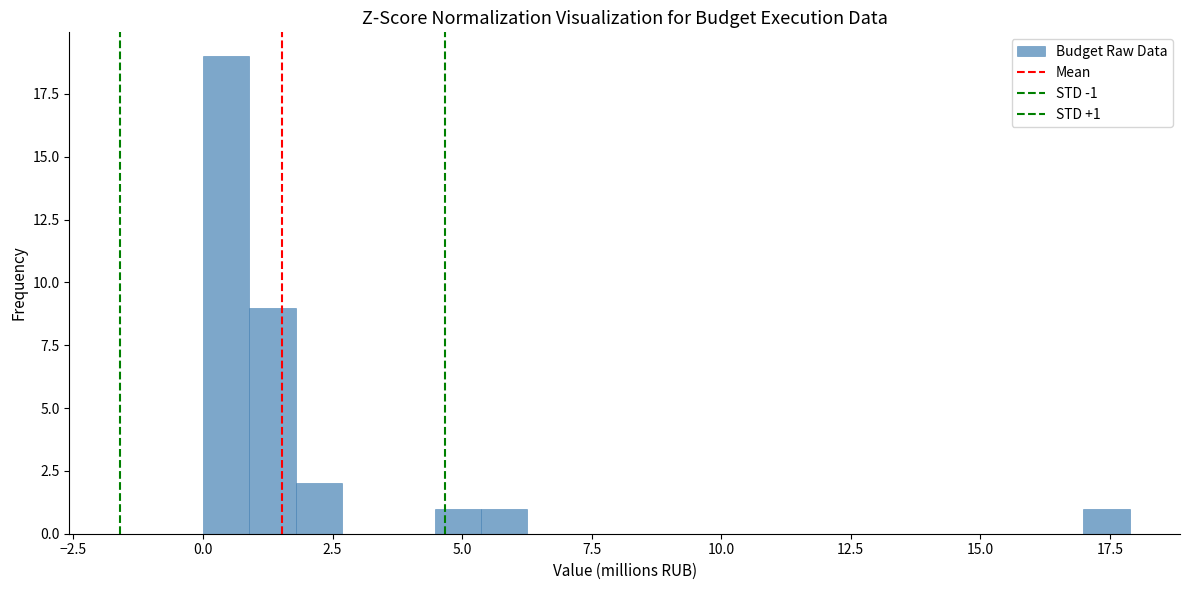

Read against the x-axis, roughly where is the centre of the tallest bar?

0.5